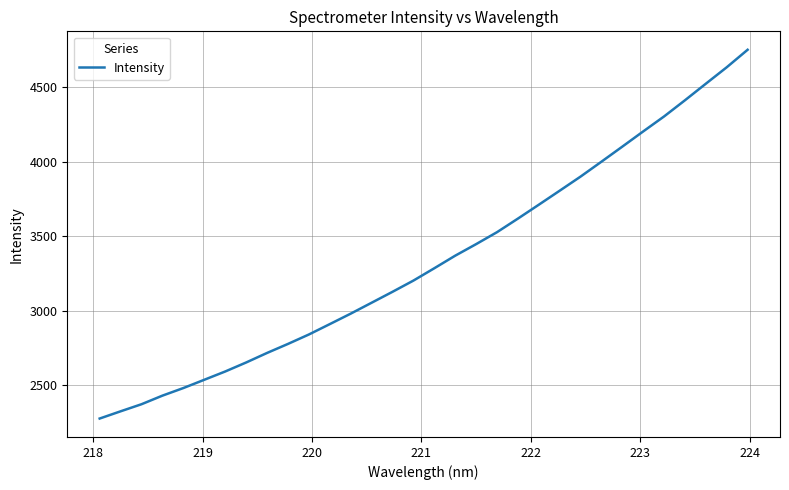

What is the minimum value shown in the chart?

2277.6